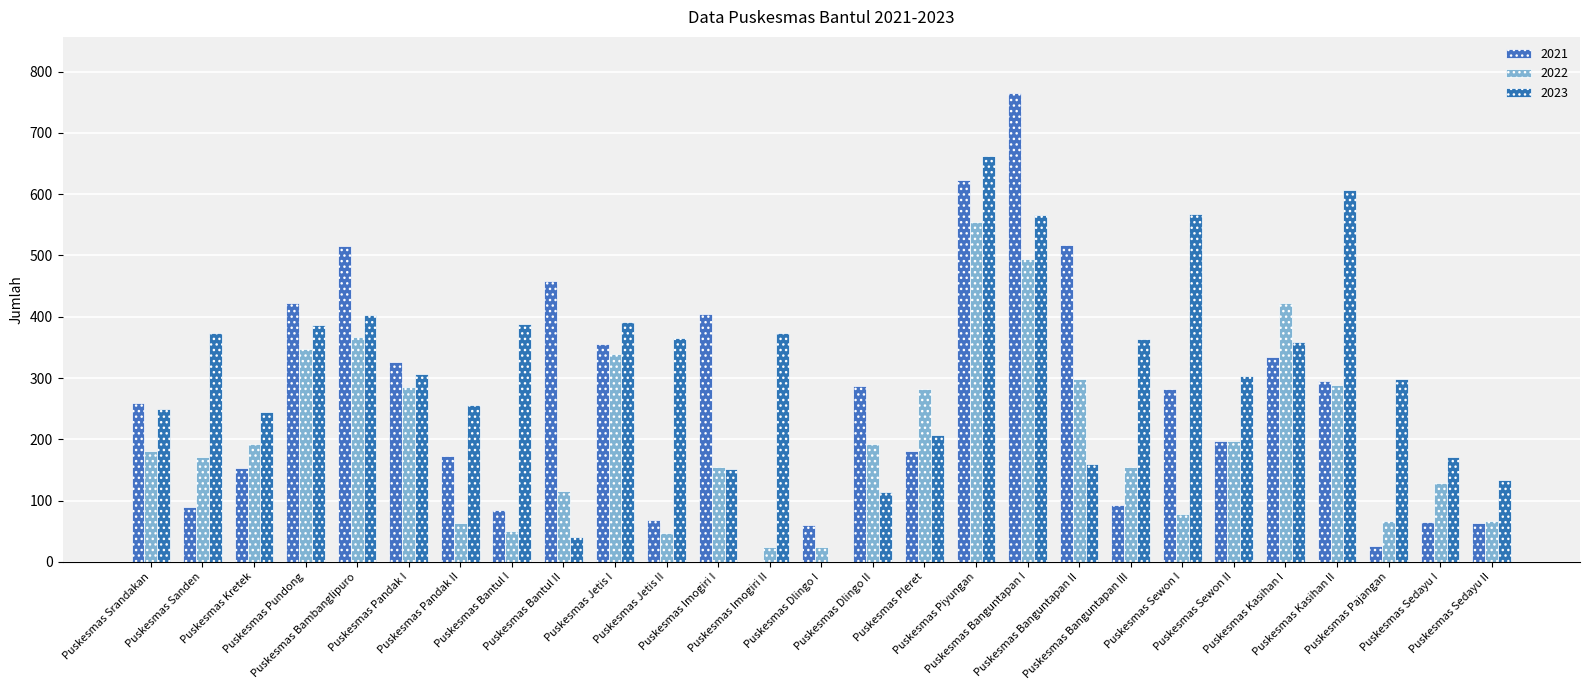

How many categories are shown in the chart?

27